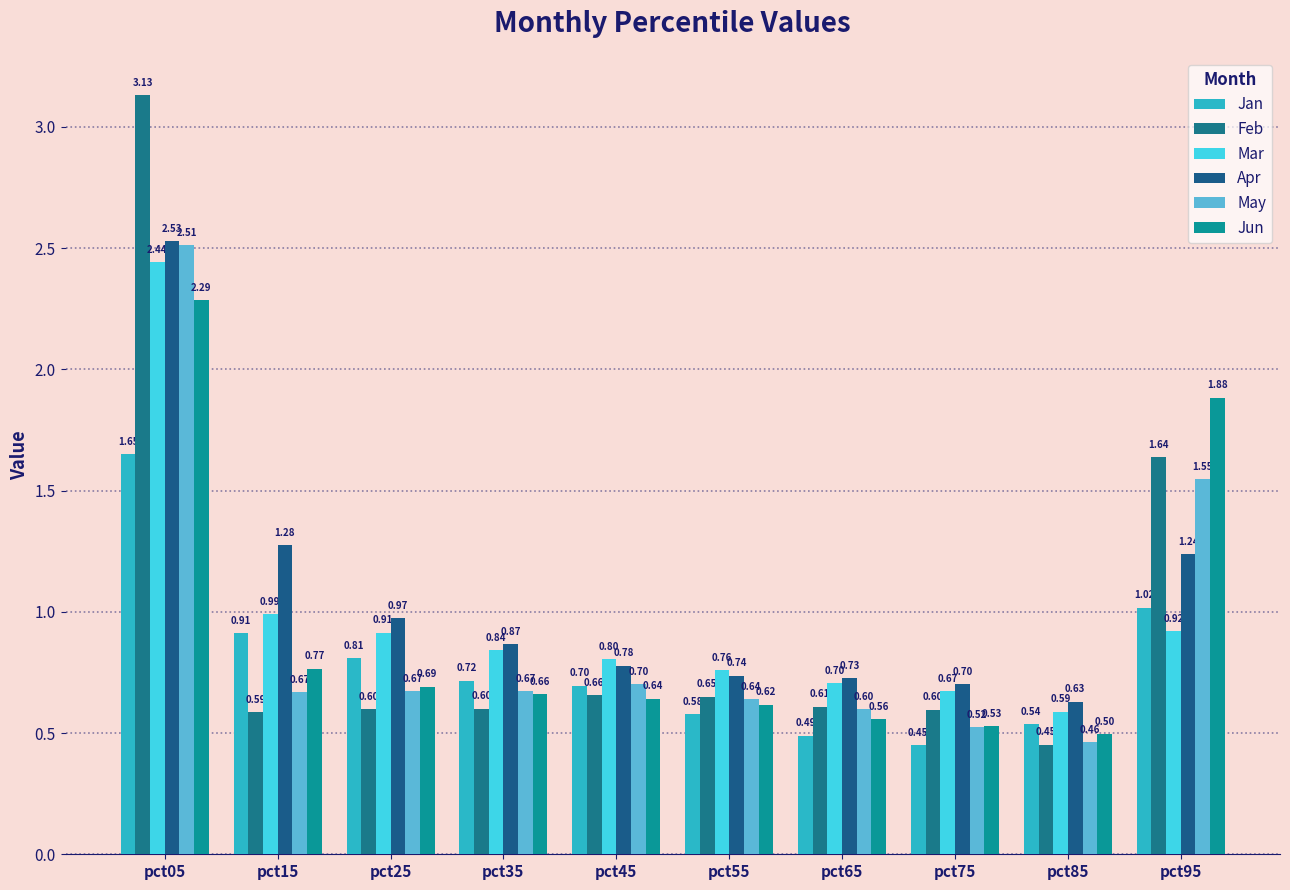

True or false: Mar has a value of 0.9 at pct25.

True